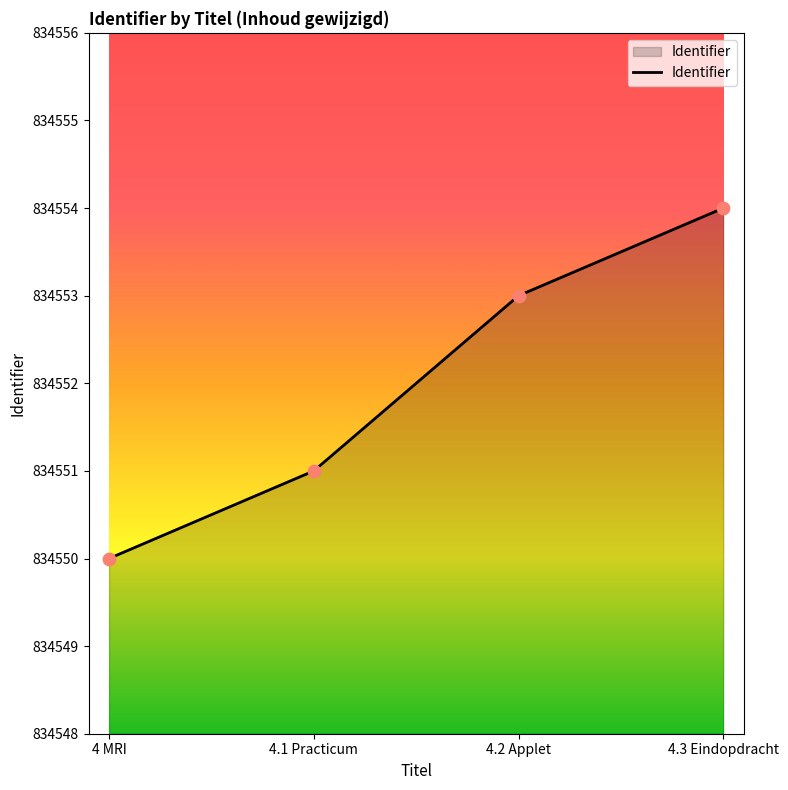

What is the ratio of the value at 4.1 Practicum to the value at 4.3 Eindopdracht?

1.0